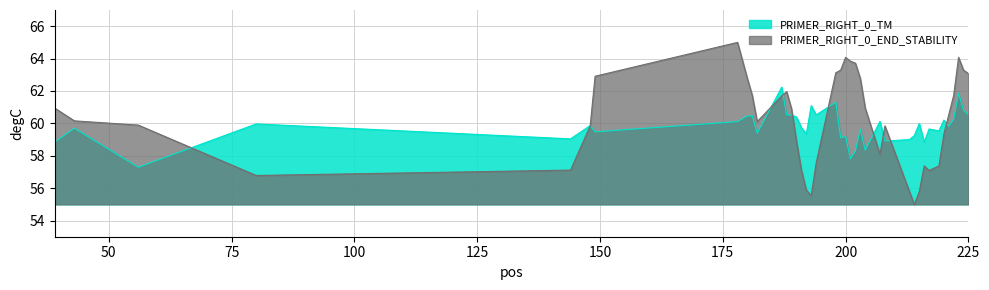

How many lines are shown in the chart?

2